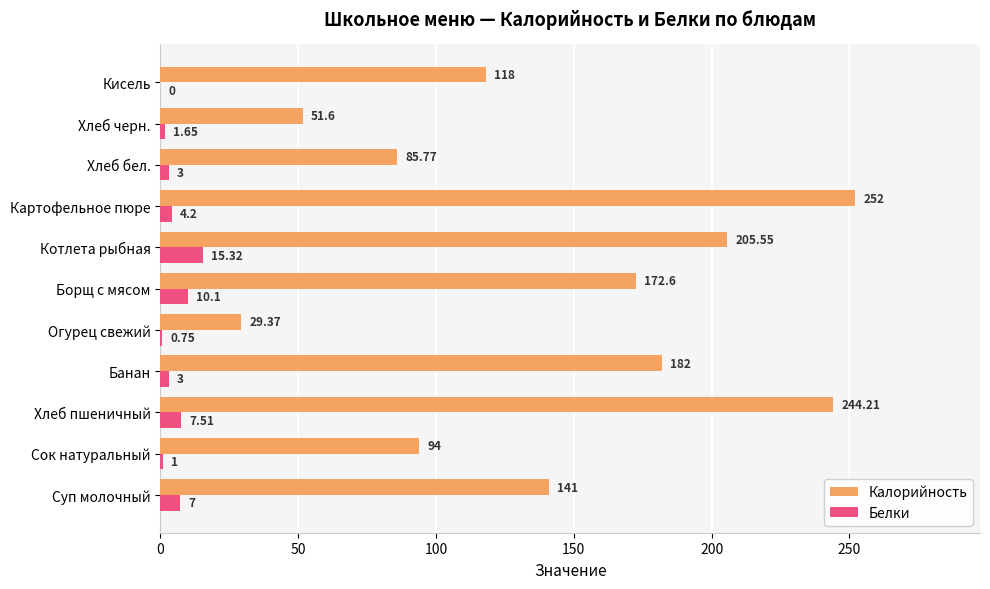

Where is Белки nearest to the value 7?

Суп молочный